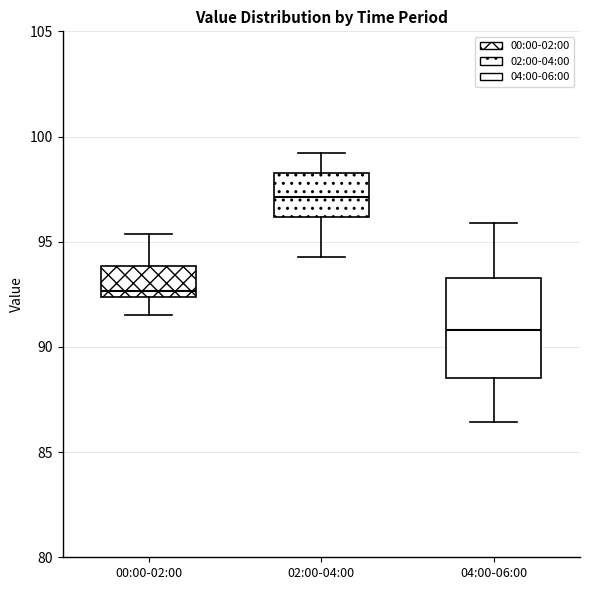

Reading left to right, read every box against the y-axis: the position of its median line, the range the box covers, and the ends of its whiskers. The values are not printed on the chart, so give them approximately, as read against the axis.

00:00-02:00: median 92.5 (just above the box's lower edge), box 92.5 to 94.0, whiskers 91.5 to 95.5
02:00-04:00: median 97.0, box 96.0 to 98.5, whiskers 94.5 to 99.0
04:00-06:00: median 91.0, box 88.5 to 93.5, whiskers 86.5 to 96.0